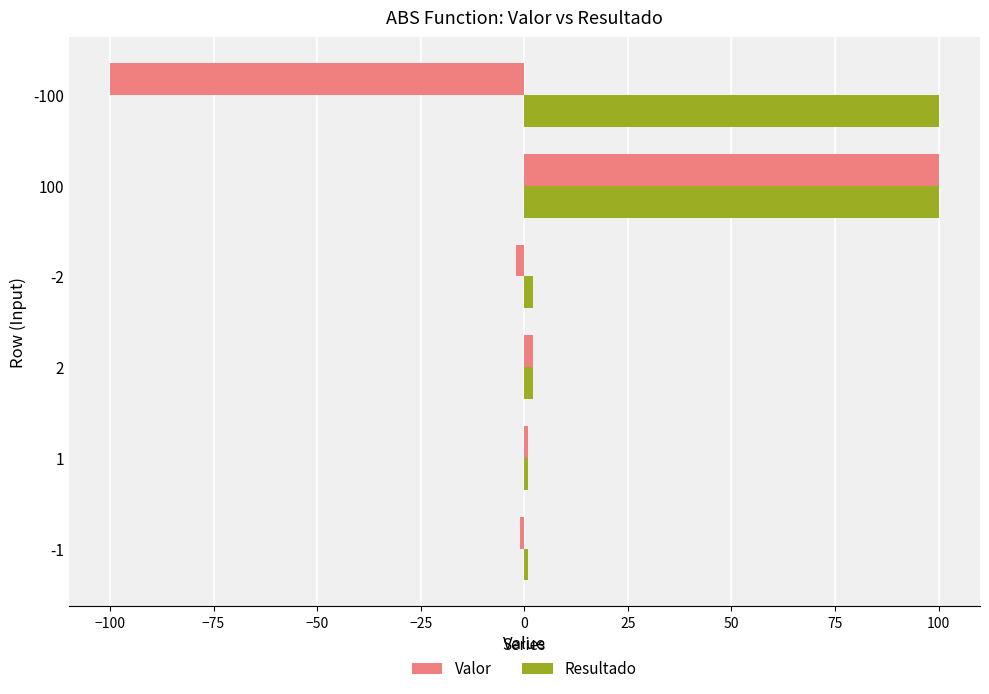

Which series has the largest range (max minus min)?

Valor